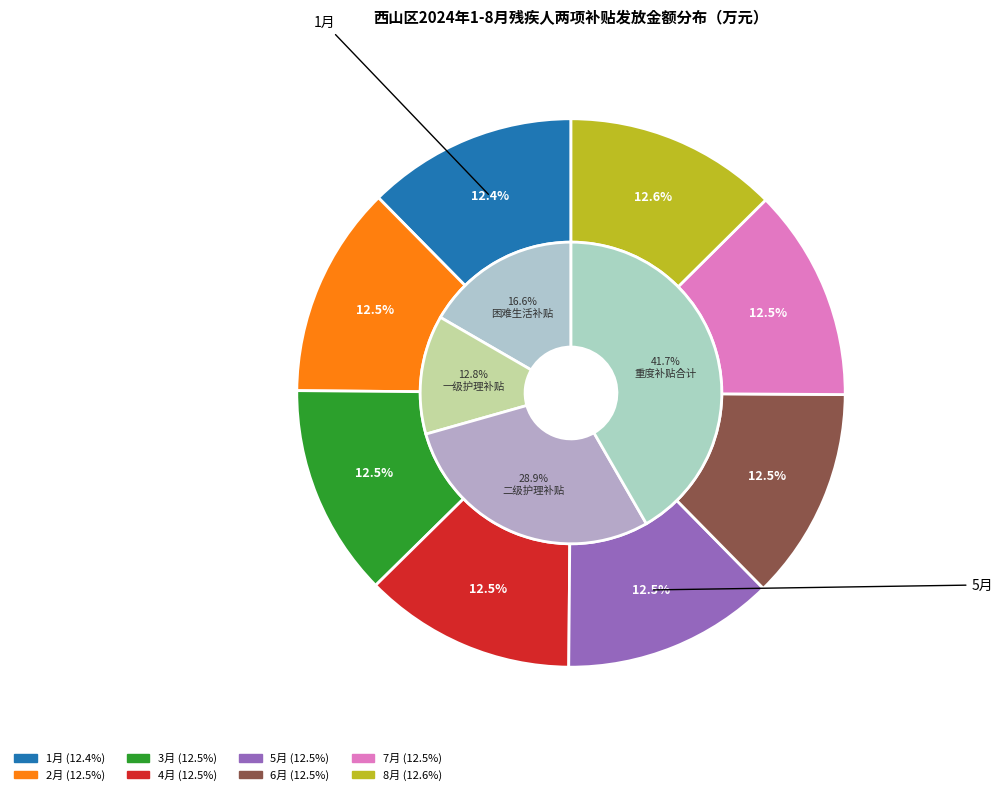

Count the number of slices in the pie.

8